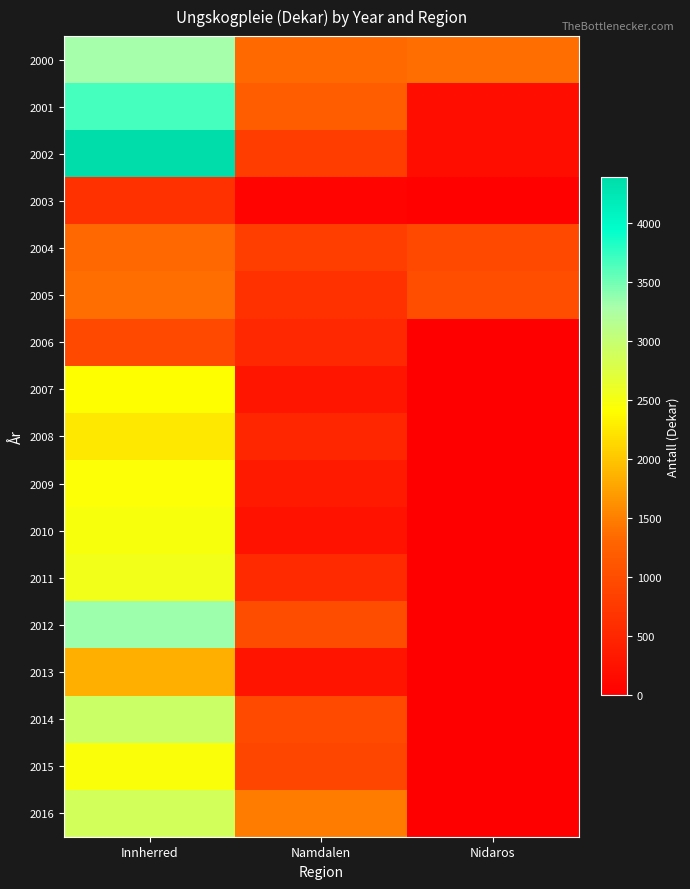

Which series has the largest total across all categories?

2000